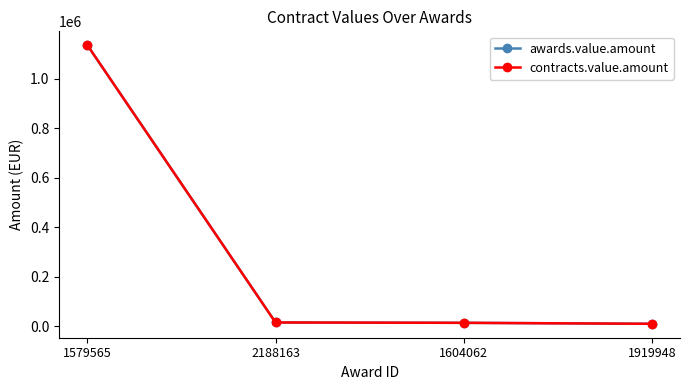

Is this an area chart (filled region under the line)?

No